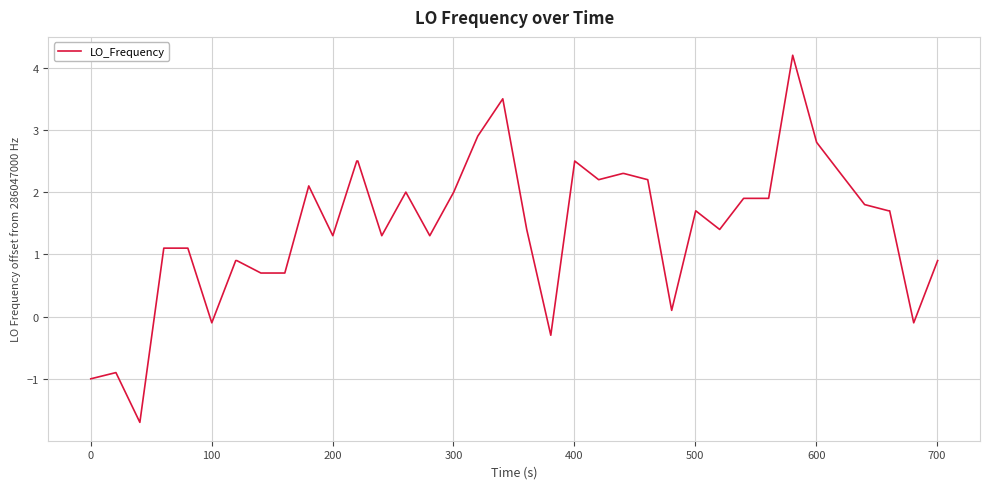

How many series are shown in this chart?

1